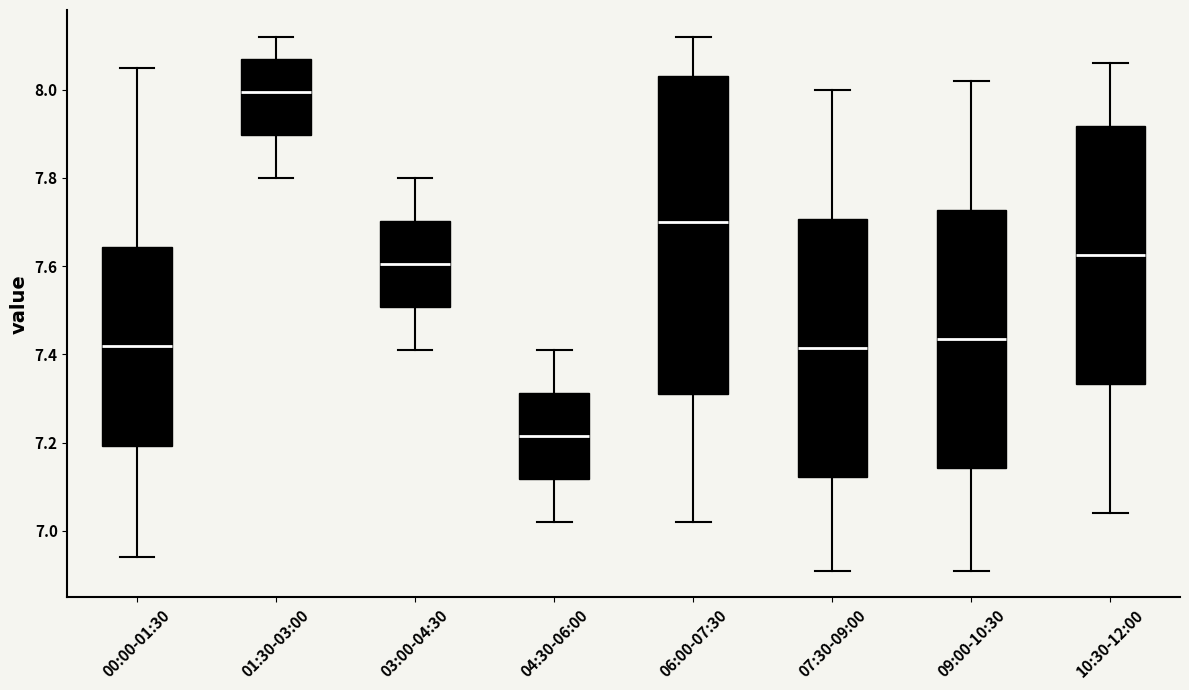

Reading left to right, read every box against the y-axis: the position of its median line, the range the box covers, and the ends of its whiskers. The values are not printed on the chart, so give them approximately, as read against the axis.

00:00-01:30: median 7.42, box 7.20 to 7.64, whiskers 6.94 to 8.06
01:30-03:00: median 8.00, box 7.90 to 8.08, whiskers 7.80 to 8.12
03:00-04:30: median 7.60, box 7.50 to 7.70, whiskers 7.42 to 7.80
04:30-06:00: median 7.22, box 7.12 to 7.32, whiskers 7.02 to 7.42
06:00-07:30: median 7.70, box 7.32 to 8.04, whiskers 7.02 to 8.12
07:30-09:00: median 7.42, box 7.12 to 7.70, whiskers 6.92 to 8.00
09:00-10:30: median 7.44, box 7.14 to 7.72, whiskers 6.92 to 8.02
10:30-12:00: median 7.62, box 7.34 to 7.92, whiskers 7.04 to 8.06